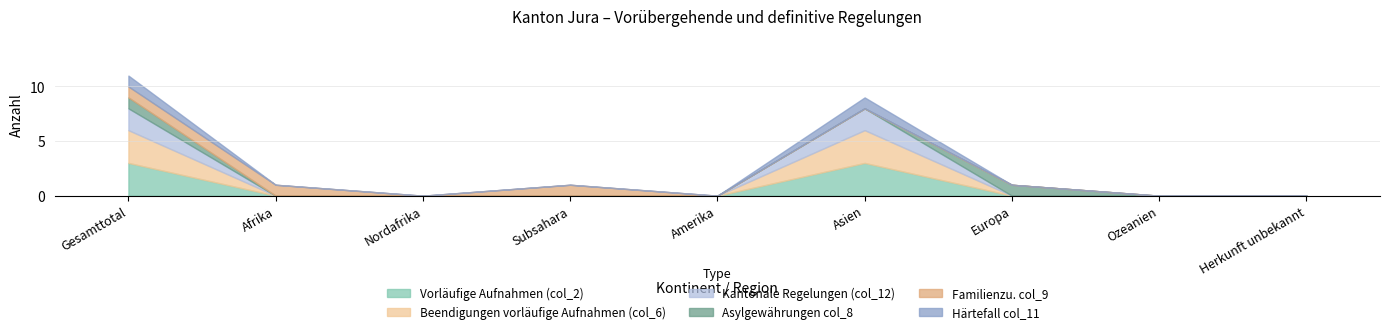

List the labels in order of Beendigungen vorläufige Aufnahmen (col_6) value, smallest first.

Afrika, Nordafrika, Subsahara, Amerika, Europa, Ozeanien, Herkunft unbekannt, Gesamttotal, Asien